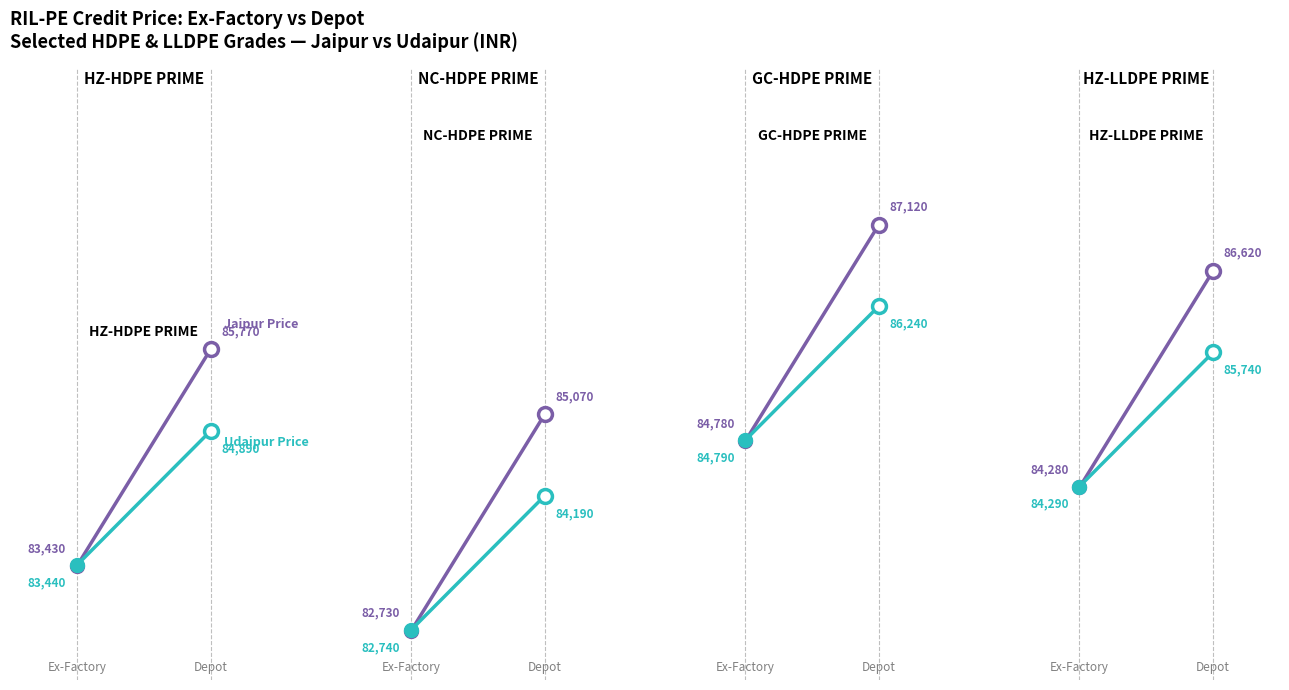

How many distinct data groups are displayed?

2